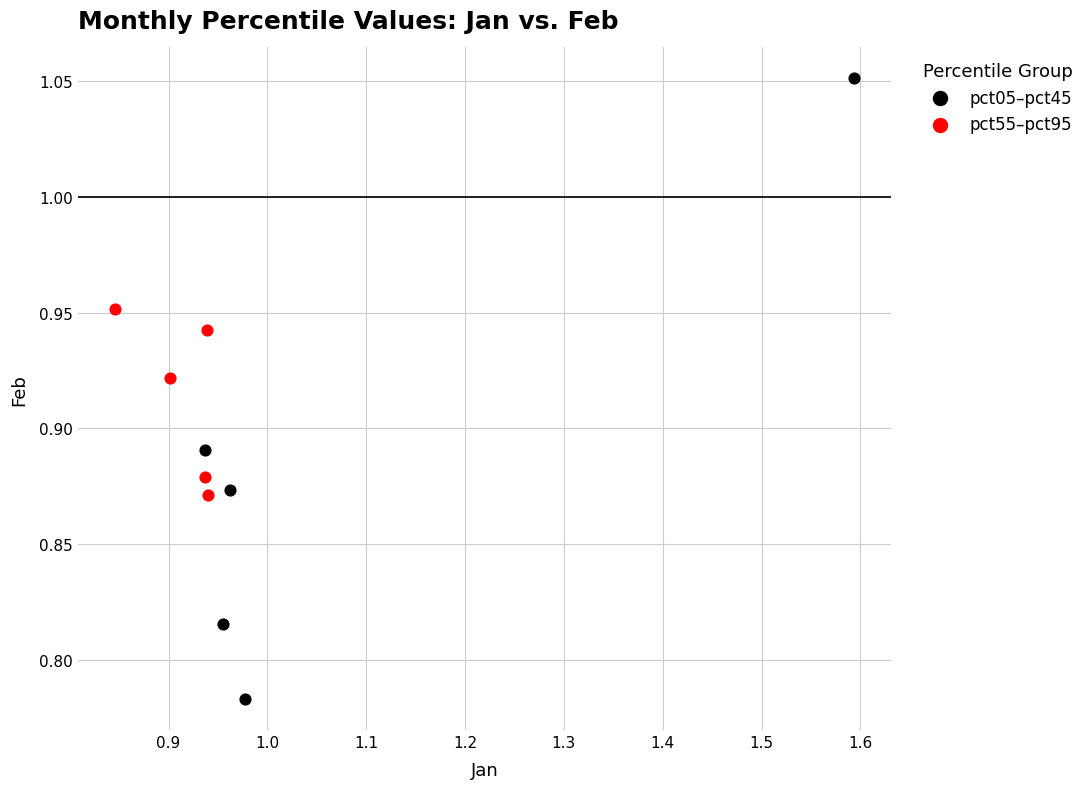

Which series reaches the maximum Y coordinate?

pct05–pct45